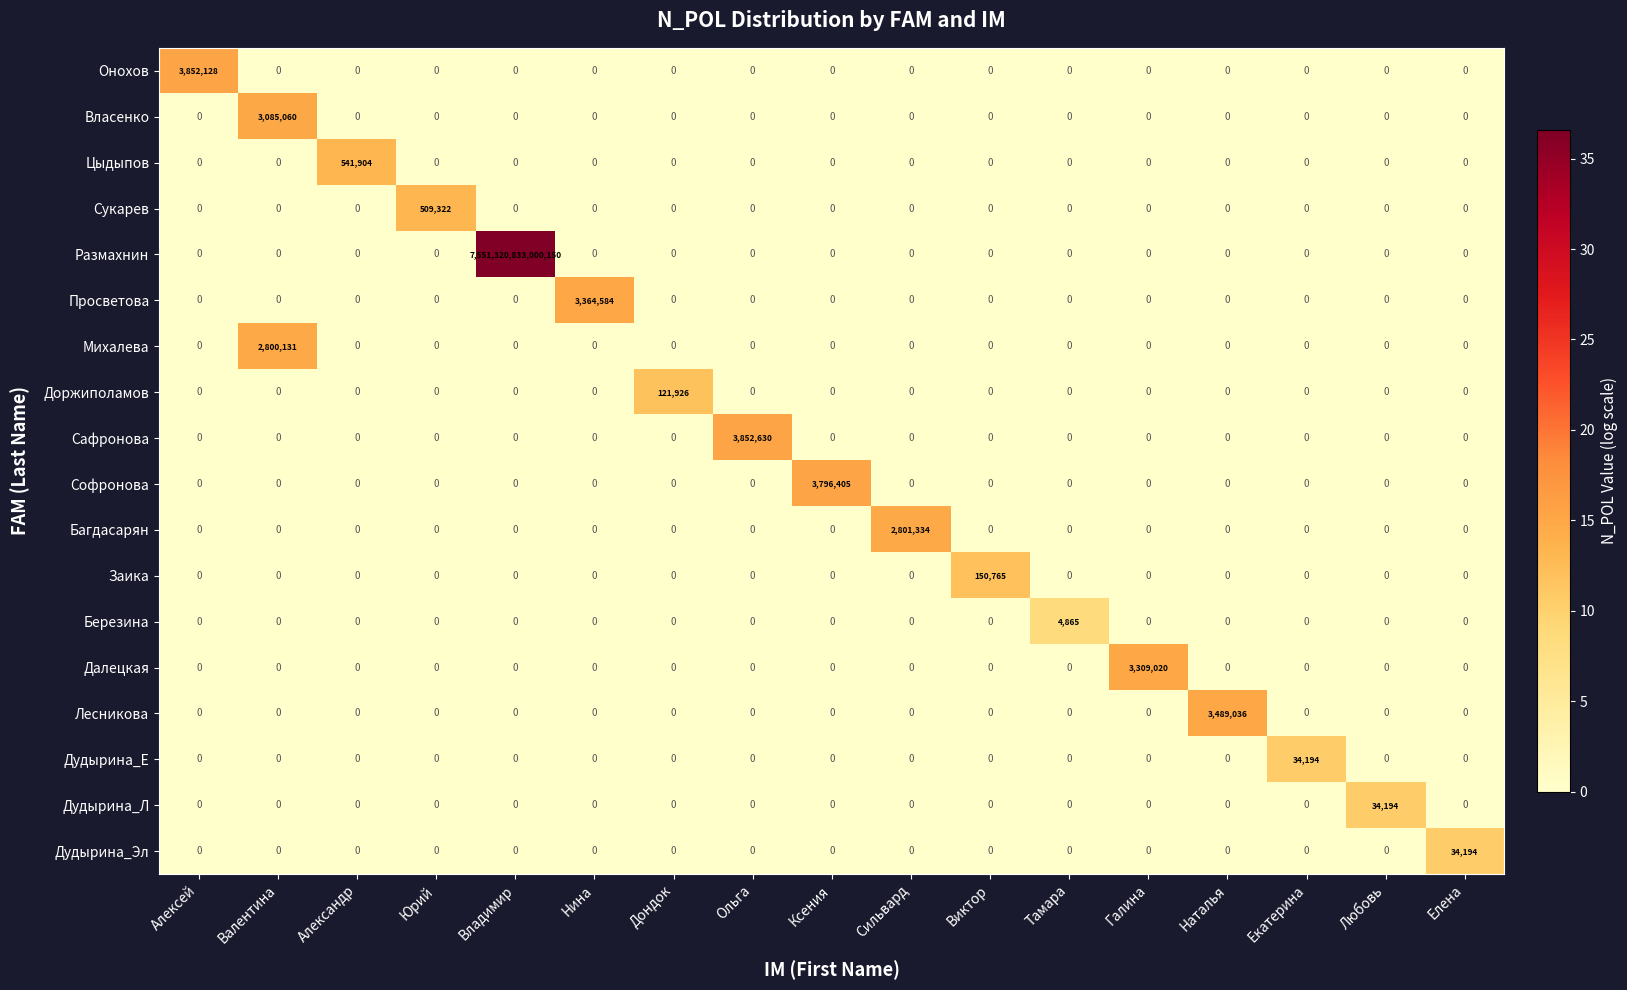

At how many categories does at least one series exceed 19?

17